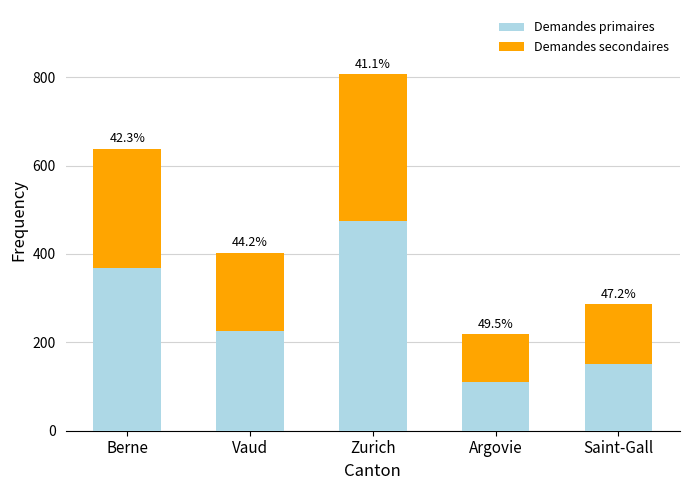

What are all the series names shown in the legend?

Demandes primaires, Demandes secondaires